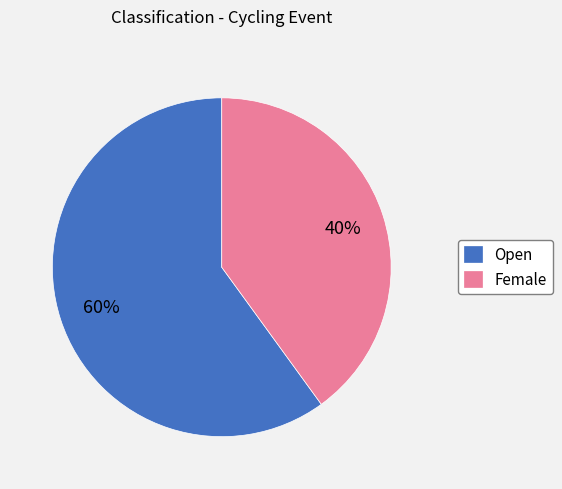

The Female slice represents 25% of the pie. True or false?

False